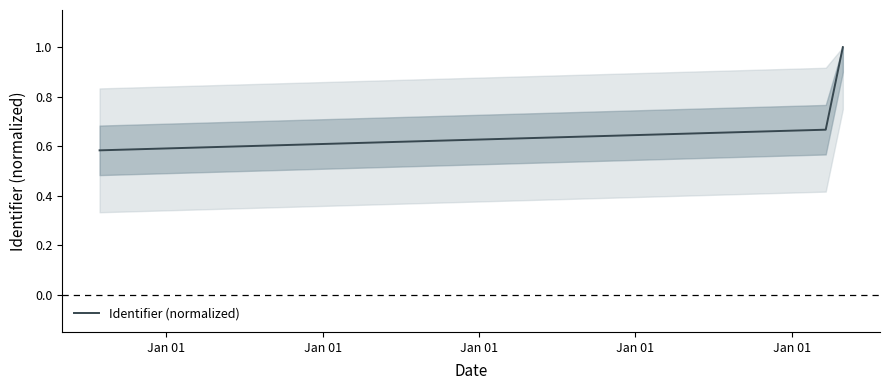

What is the difference between the second highest and minimum values?

0.1